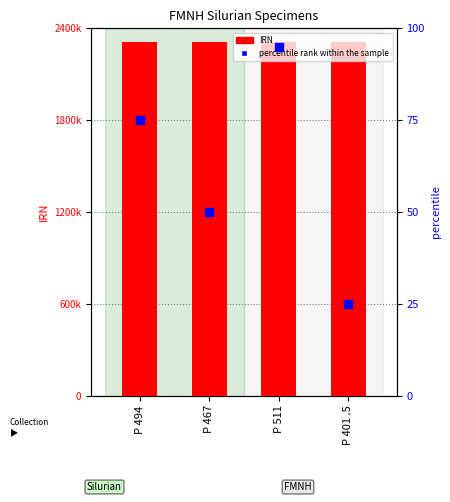

What is the total value across all series at P 467?

2308988